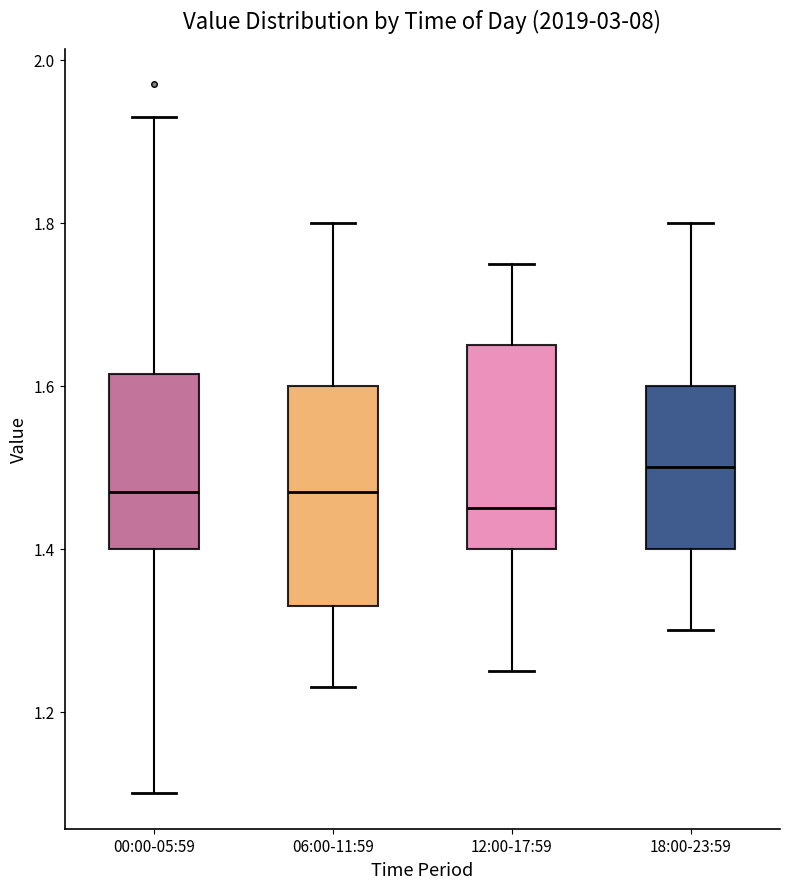

Where does the median line of the box for 00:00-05:59 sit on the y-axis? The values are not printed on the chart, so give them approximately, as read against the axis.

1.48